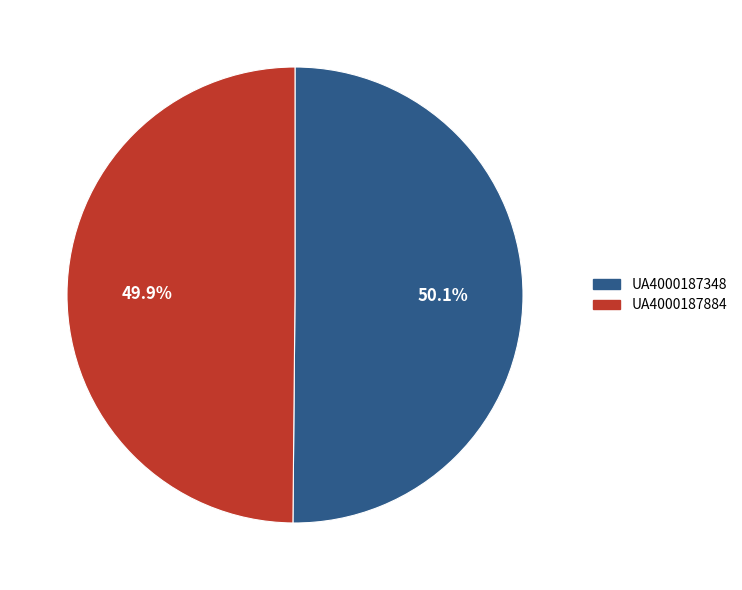

To the nearest percent, what is the combined percentage of UA4000187884 and UA4000187348?

100%